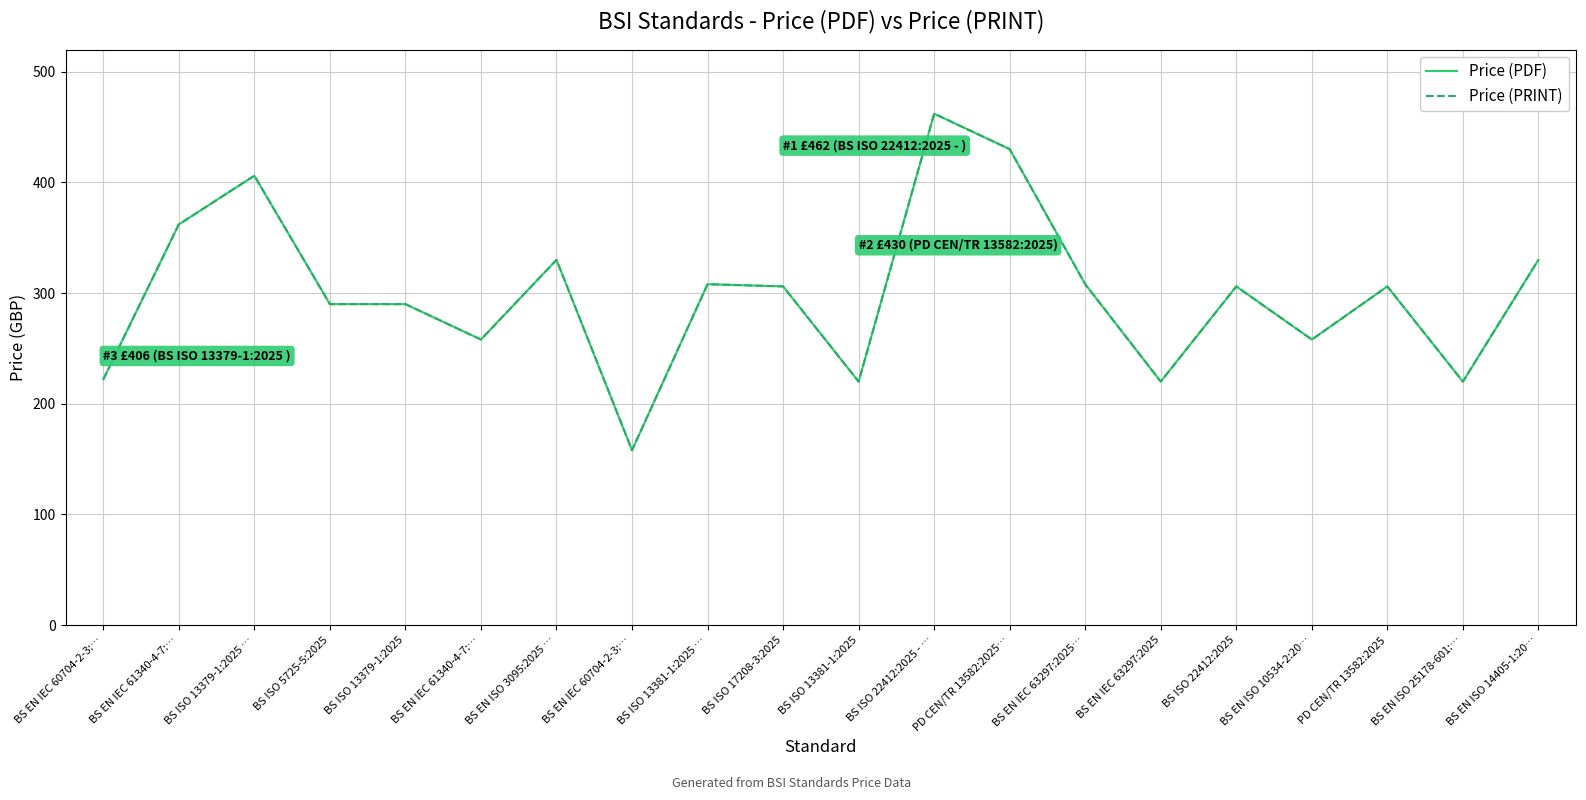

Which series has the widest spread of values?

Price (PDF)